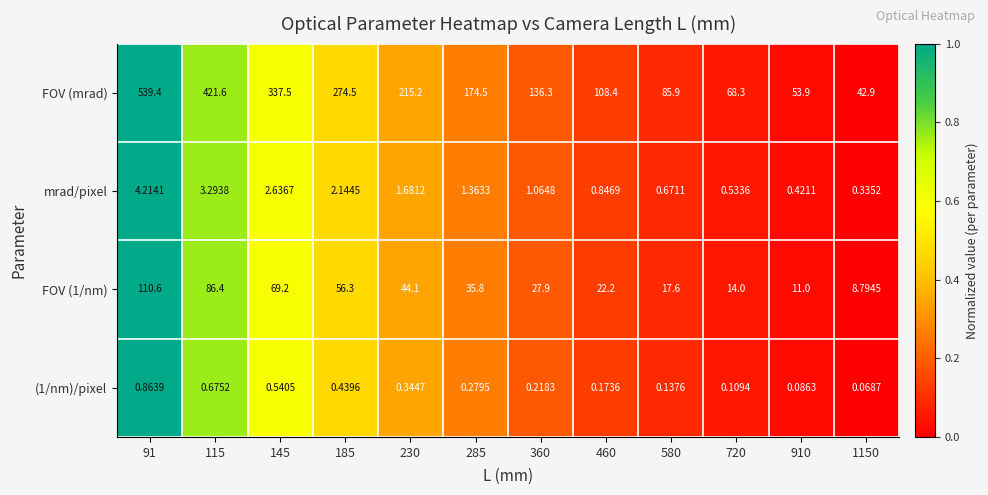

Which series changed the most between 720 and 1150?

FOV (mrad)